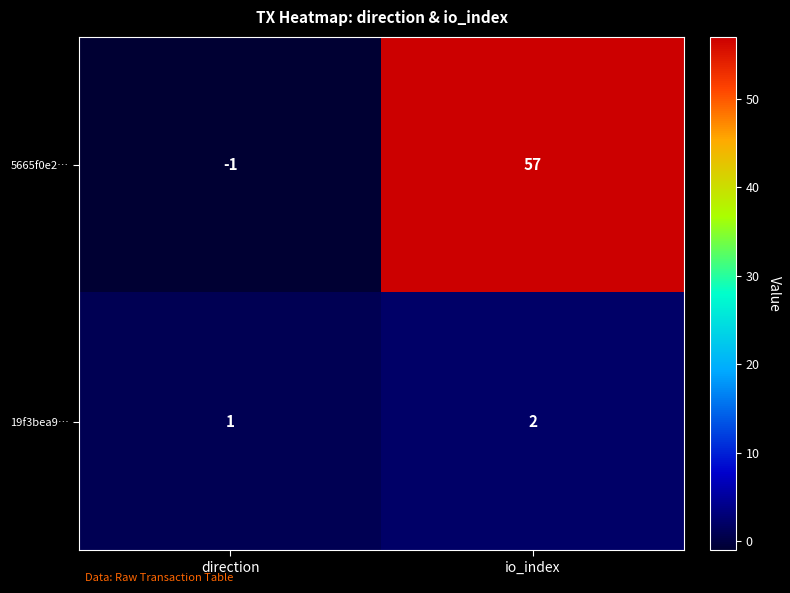

What value does the 5665f0e2… series have at io_index?

57